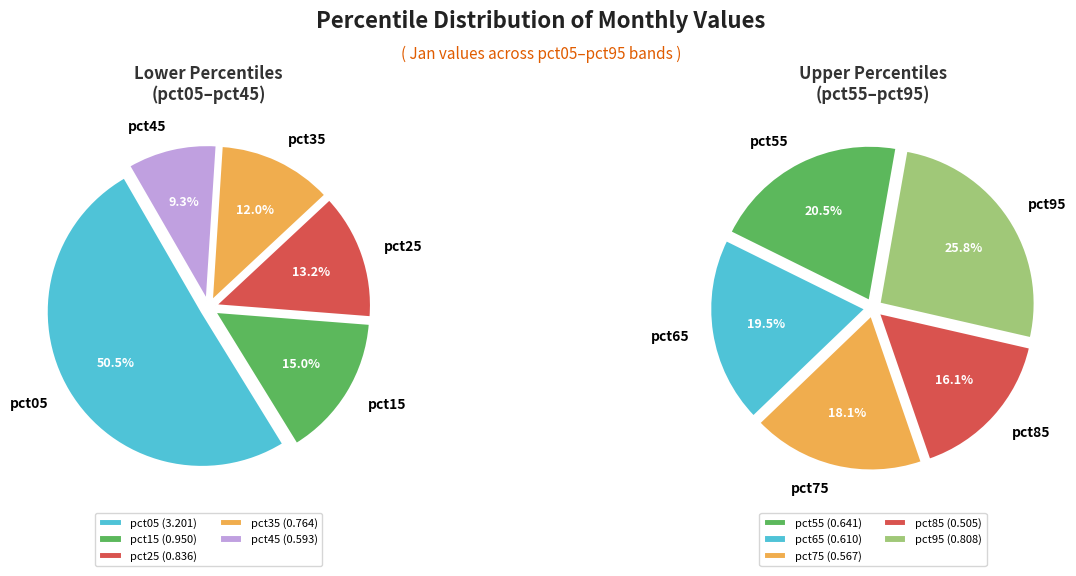

How much of the chart is everything except pct25?

91.2%